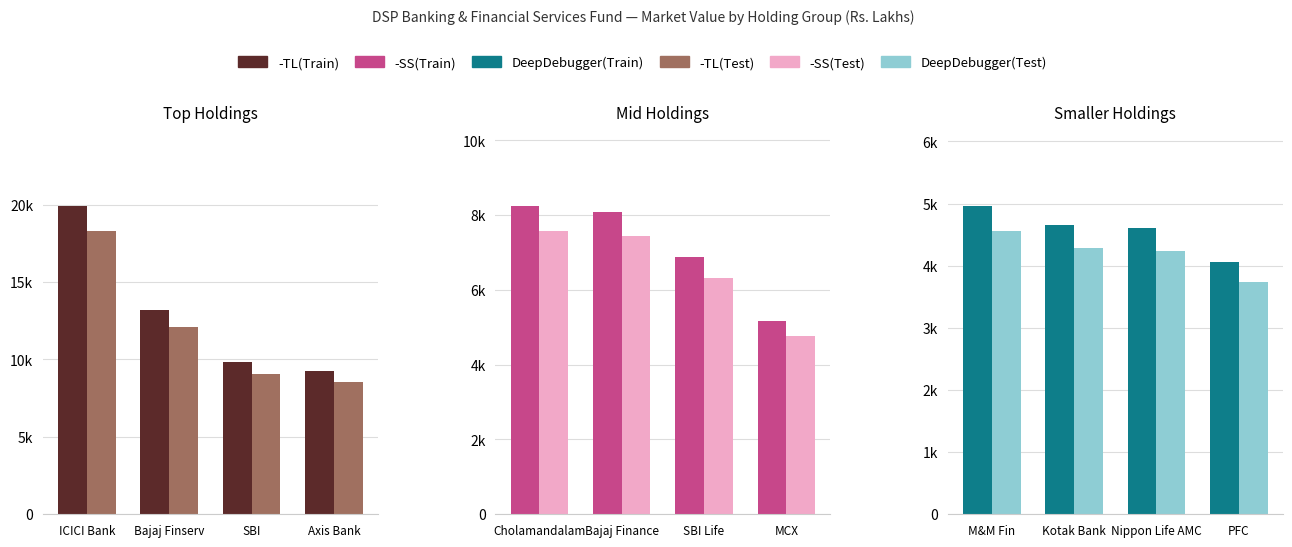

What is the greatest value displayed?

19896.5